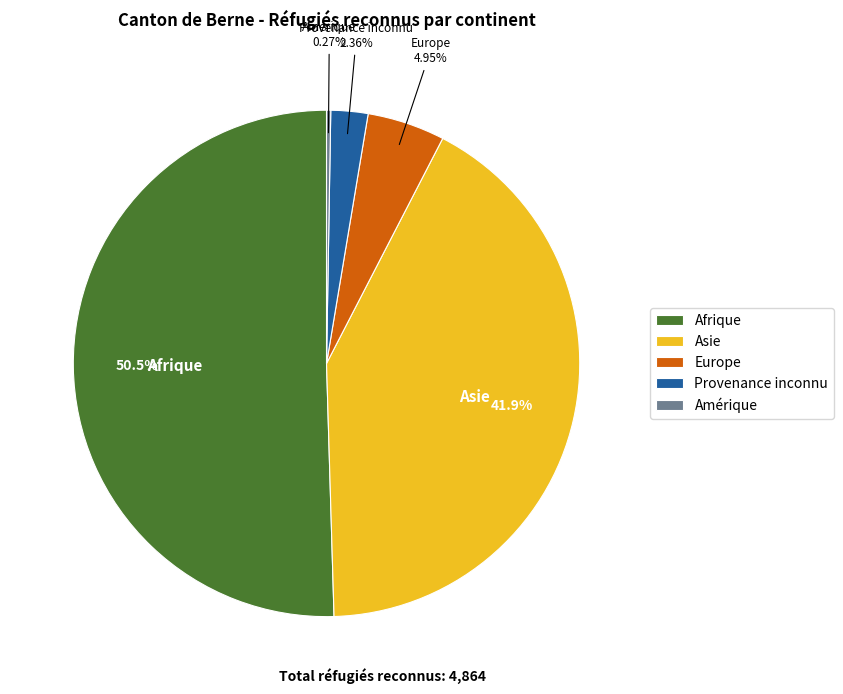

Combined, do Provenance inconnu and Afrique account for over 50%?

Yes